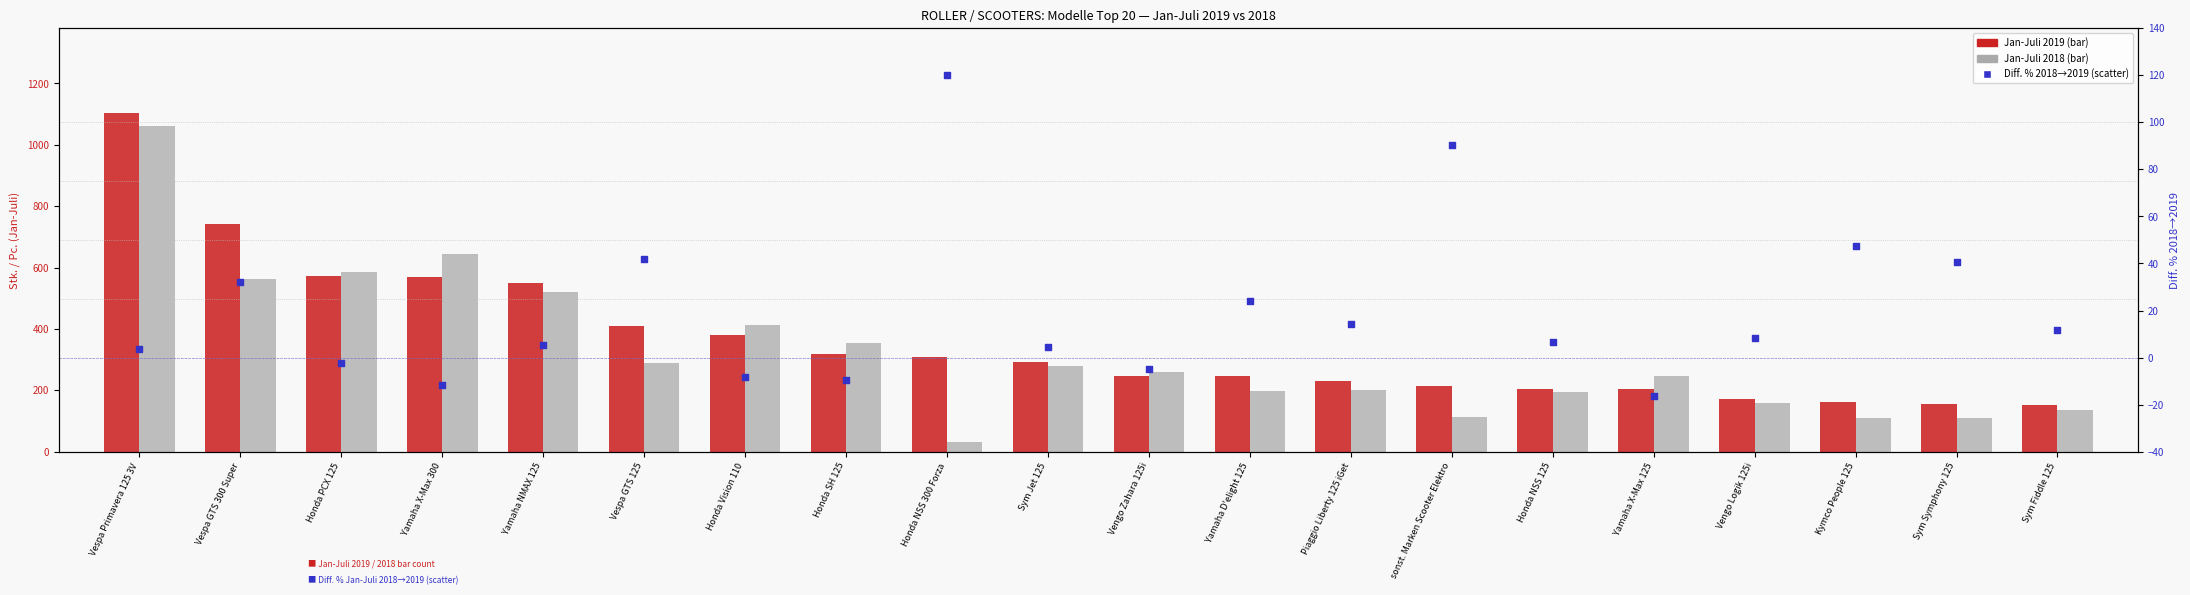

Is the value of Jan-Juli 2019 at Yamaha X-Max 125 greater than the value of Jan-Juli 2018 at Honda NSS 125?

Yes